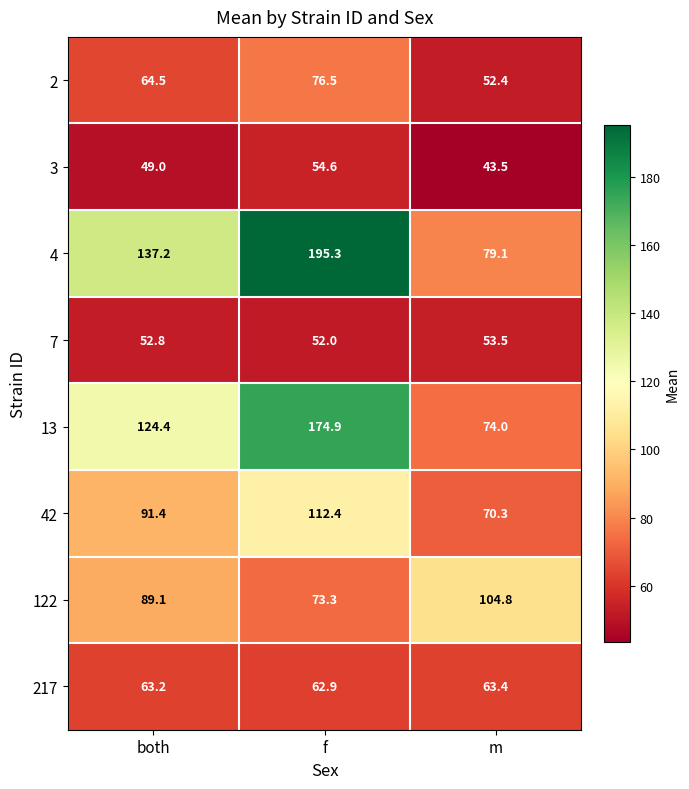

Is it true that 42 equals 112.4 at f?

True